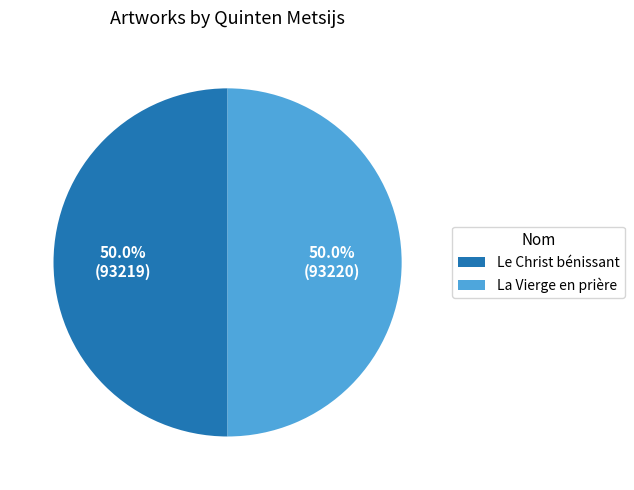

Approximately how many times larger is the value at La Vierge en prière compared to Le Christ bénissant?

1.0